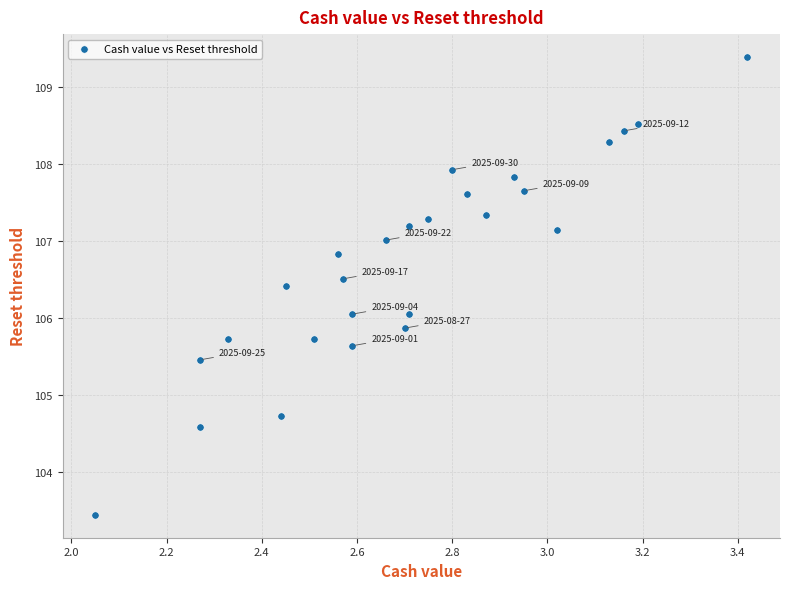

What is the range of X values (max minus min)?

1.4